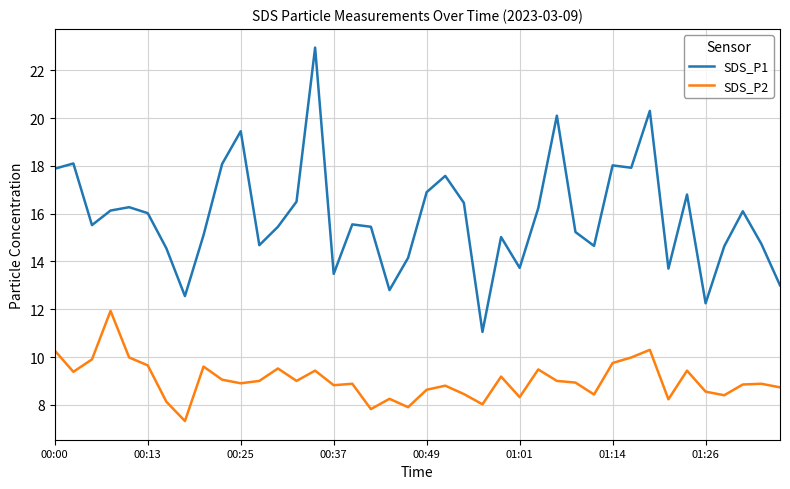

What is the maximum value for SDS_P2?

11.9